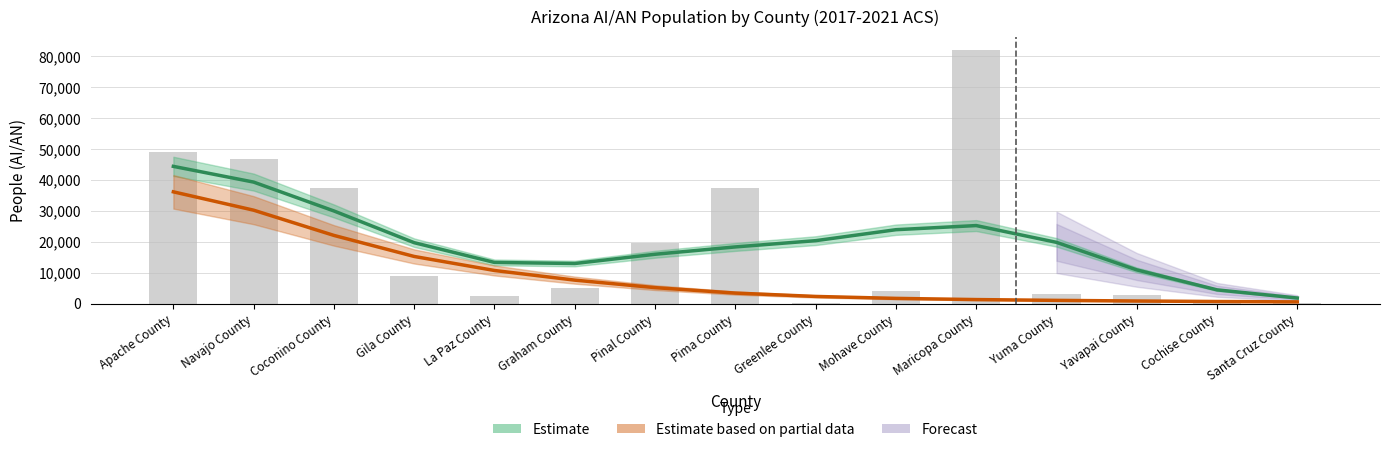

Reading right to left, extract all data points from this chart.

Estimate (People AI/AN): Santa Cruz County=1824.0	Cochise County=4465.0	Yavapai County=10930.0	Yuma County=19846.0	Maricopa County=25273.0	Mohave County=23935.0	Greenlee County=20387.0	Pima County=18363.0	Pinal County=15987.0	Graham County=12993.0	La Paz County=13344.0	Gila County=19729.0	Coconino County=30000.0	Navajo County=39343.0	Apache County=44435.0
Estimate based on partial data (Percent): Santa Cruz County=580.3	Cochise County=691.0	Yavapai County=862.5	Yuma County=1064.6	Maricopa County=1323.9	Mohave County=1708.9	Greenlee County=2336.2	Pima County=3422.6	Pinal County=5186.1	Graham County=7611.4	La Paz County=10736.8	Gila County=15277.3	Coconino County=22087.2	Navajo County=30251.0	Apache County=36190.9
People (AI/AN): Santa Cruz County=252.0	Cochise County=1341.0	Yavapai County=2952.0	Yuma County=2965.0	Maricopa County=82202.0	Mohave County=4093.0	Greenlee County=335.0	Pima County=37296.0	Pinal County=19701.0	Graham County=4976.0	La Paz County=2538.0	Gila County=8838.0	Coconino County=37533.0	Navajo County=46829.0	Apache County=49011.0